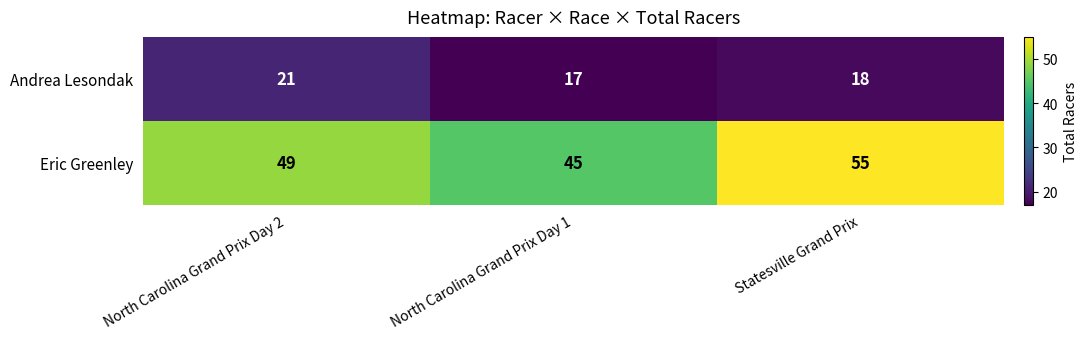

Which category has the highest value across all series?

Statesville Grand Prix